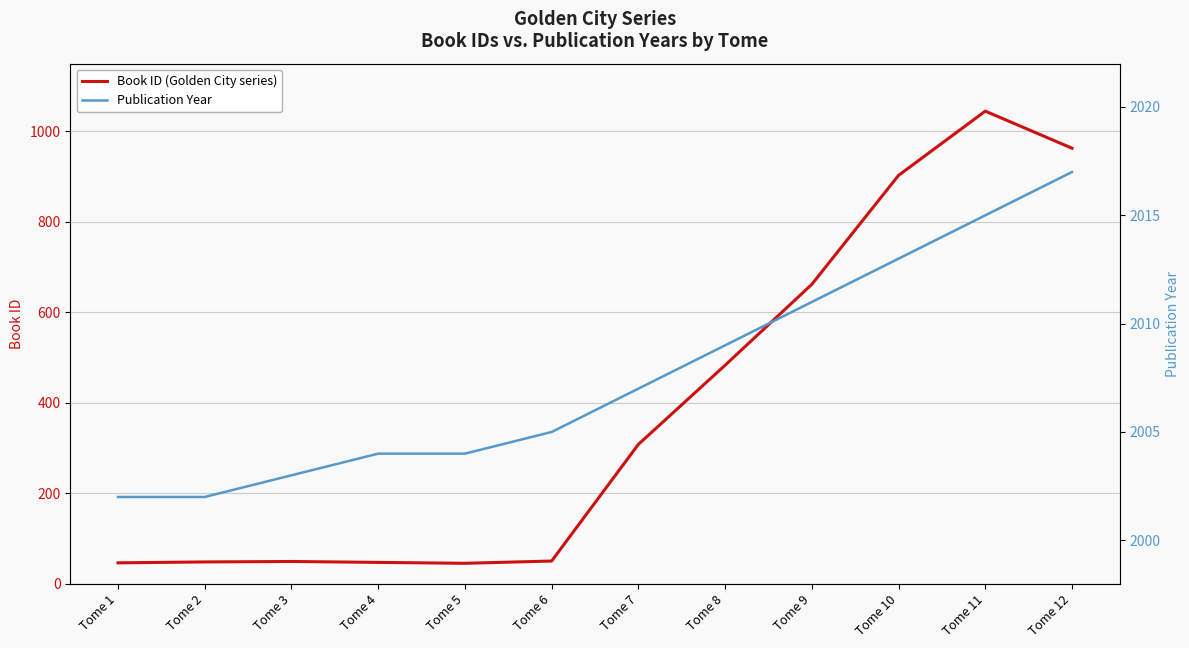

List the series in order of their overall mean, lowest first.

Book ID (Golden City series), Publication Year